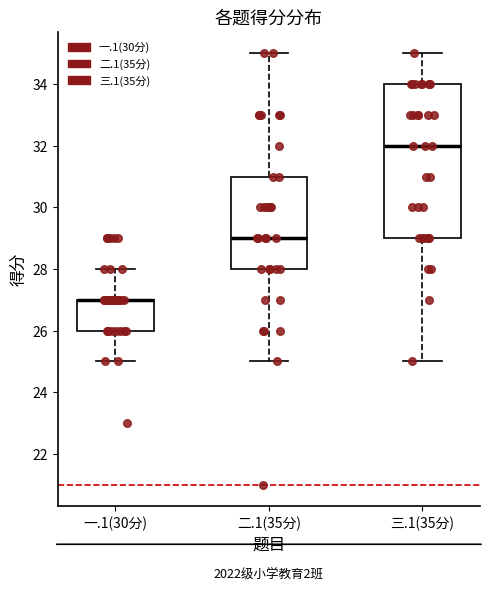

Where does the lower whisker of the box for 一.1(30分) end on the y-axis? The values are not printed on the chart, so give them approximately, as read against the axis.

25